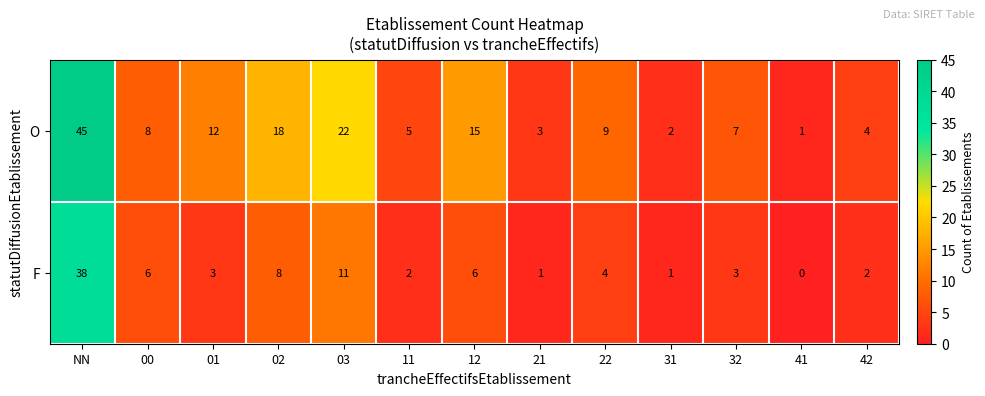

Count the number of categories in the chart.

13